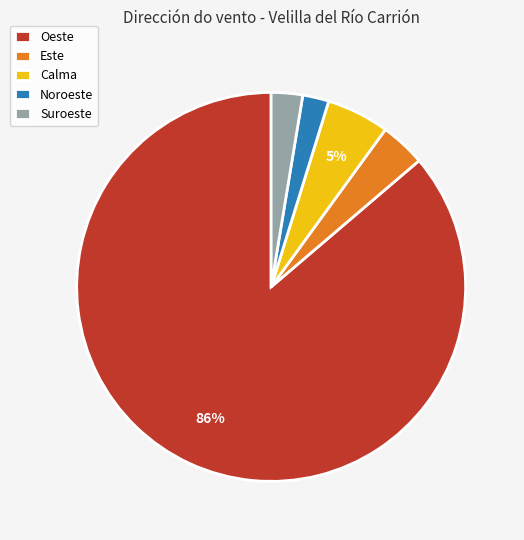

Between Este and Oeste, which is larger?

Oeste